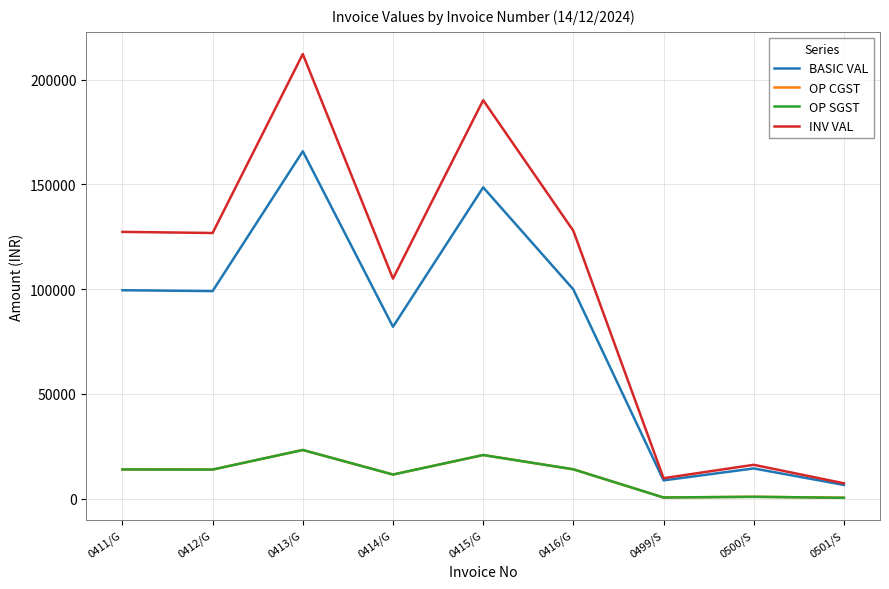

Is this an area chart (filled region under the line)?

No